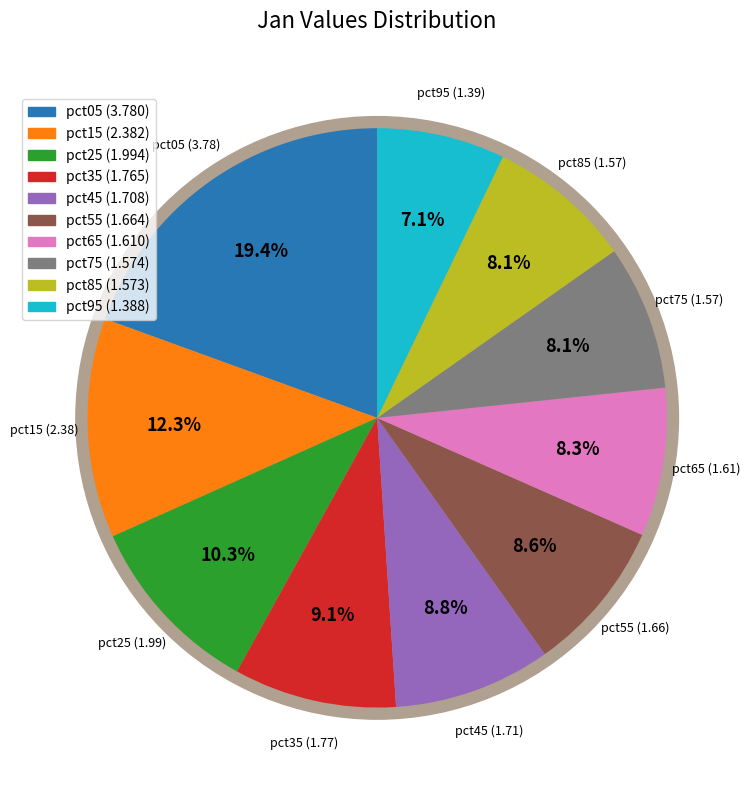

What portion of the pie excludes pct25?

89.7%